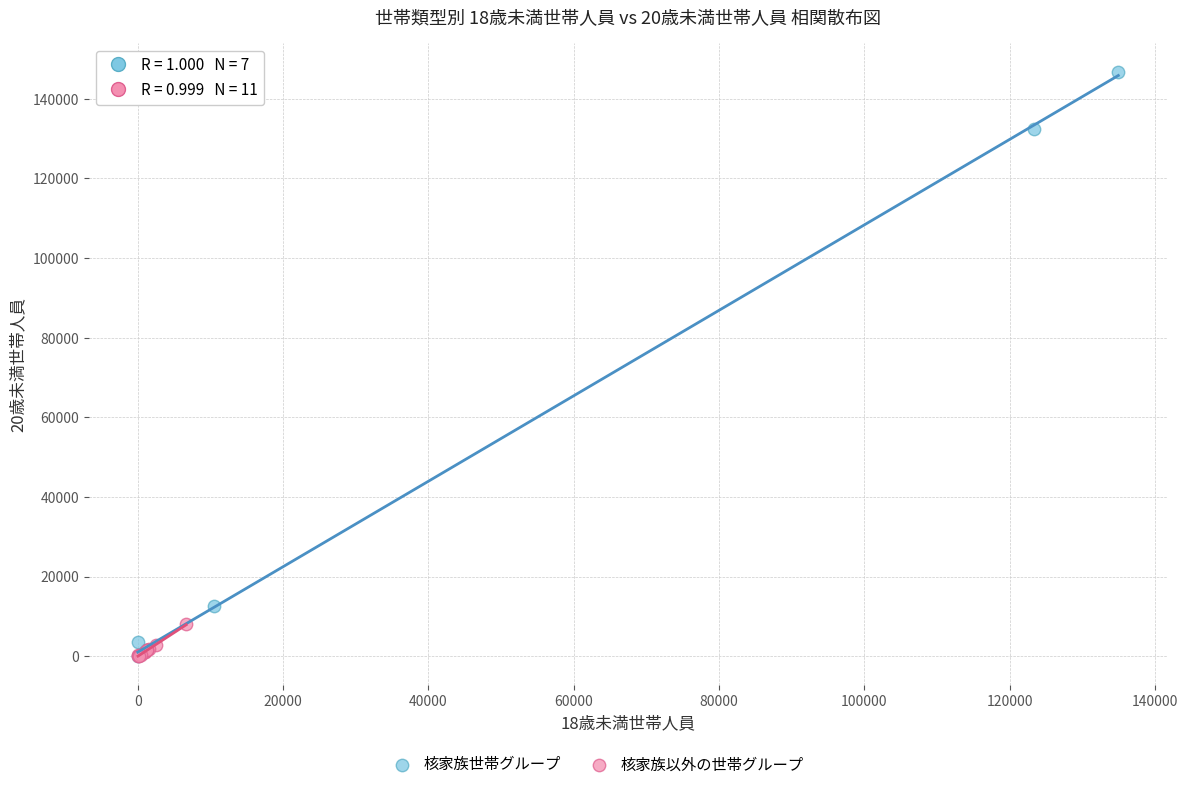

Which series reaches the maximum Y coordinate?

核家族世帯グループ